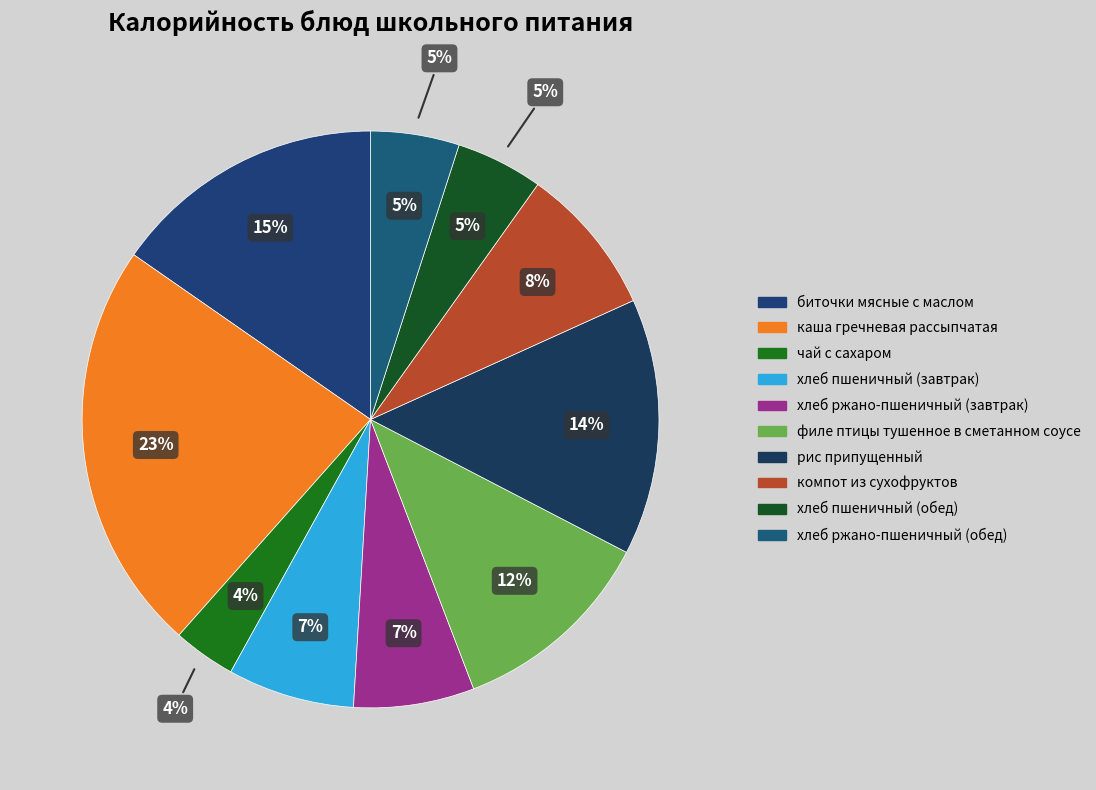

Combined, do филе птицы тушенное в сметанном соусе and хлеб пшеничный (обед) account for over 50%?

No